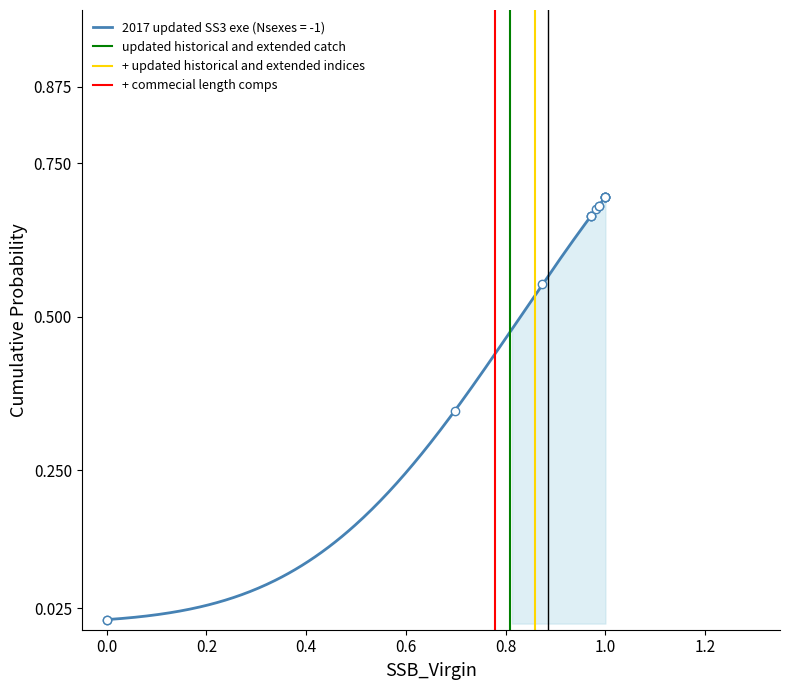

Which has a higher value, 0.2 or 0.0?

0.2